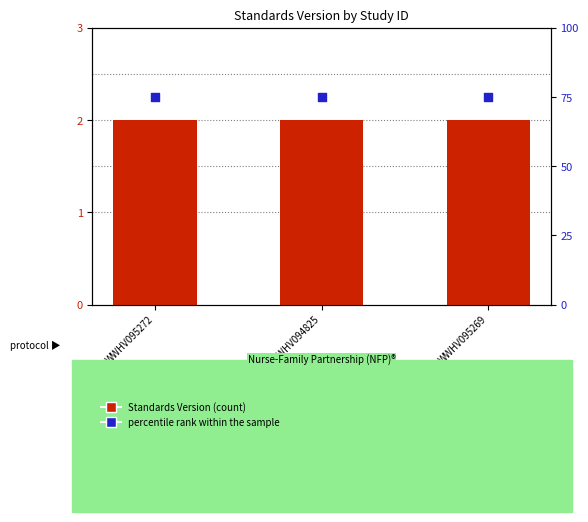

Which series has the largest Y range (max minus min)?

Standards Version